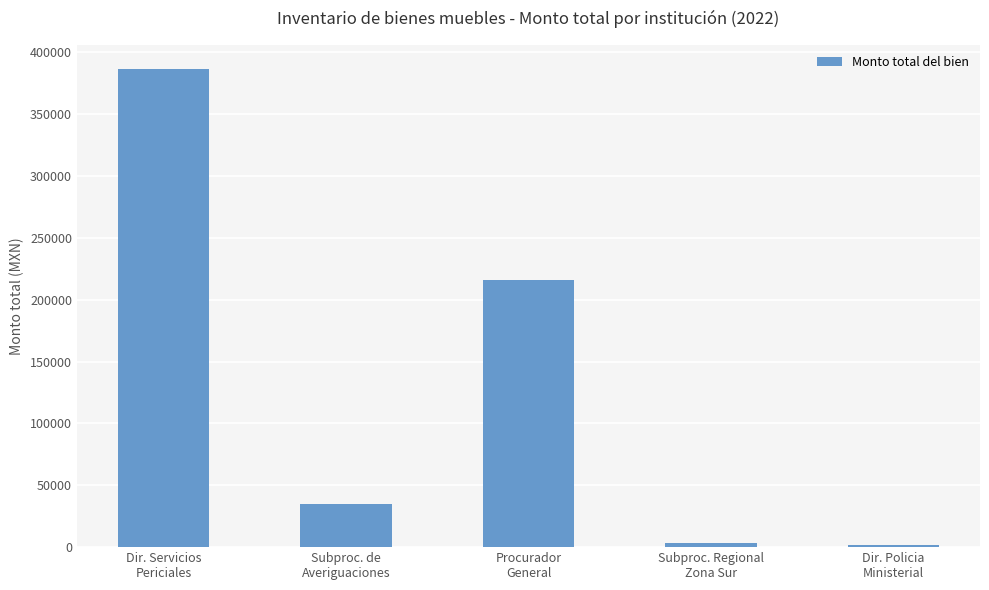

What is the greatest value displayed?

386615.7